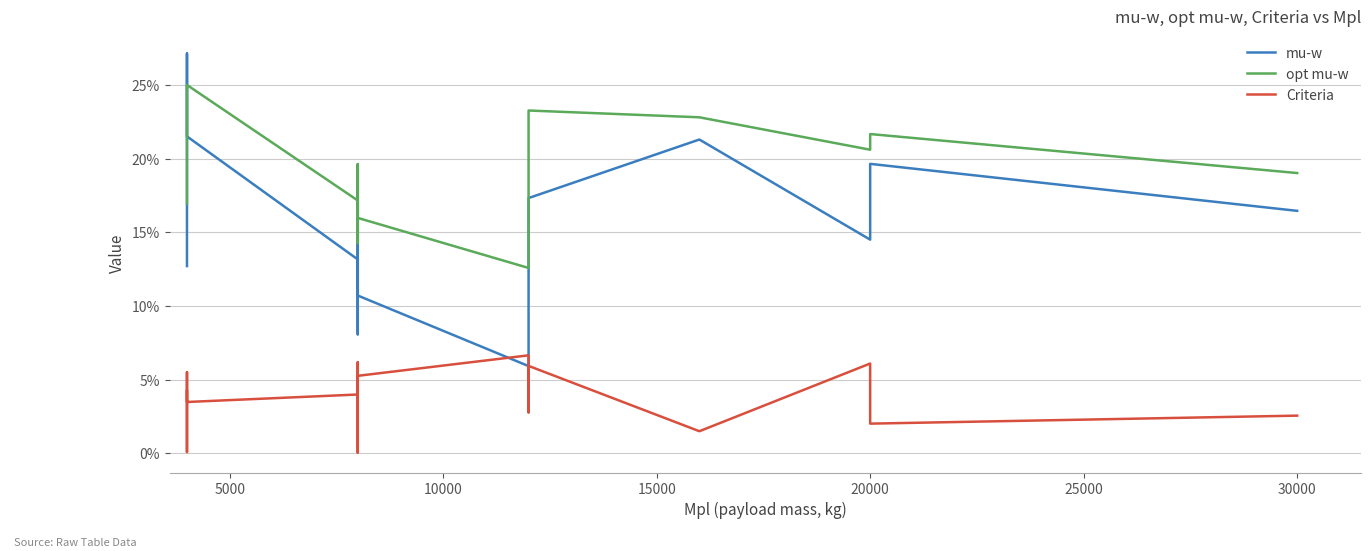

True or false: mu-w and opt mu-w intersect in this chart.

True